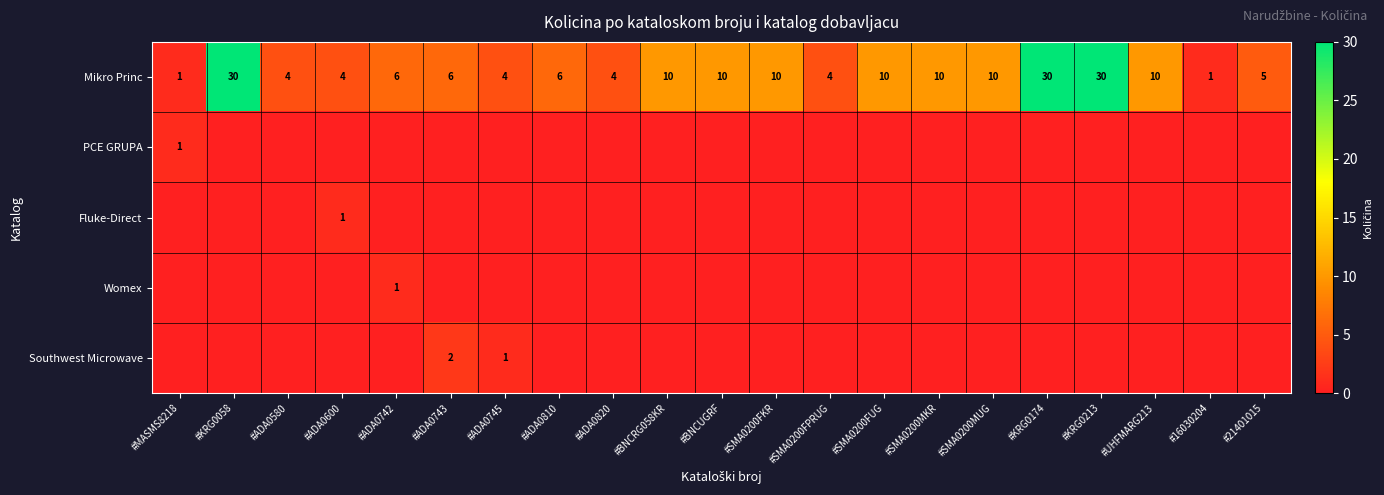

What is the average value of the Mikro Princ series?

10